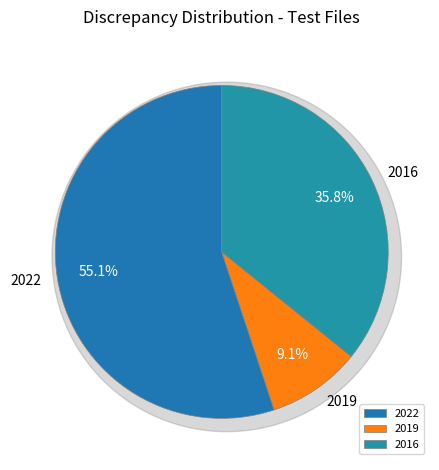

How many segments does this pie chart have?

3